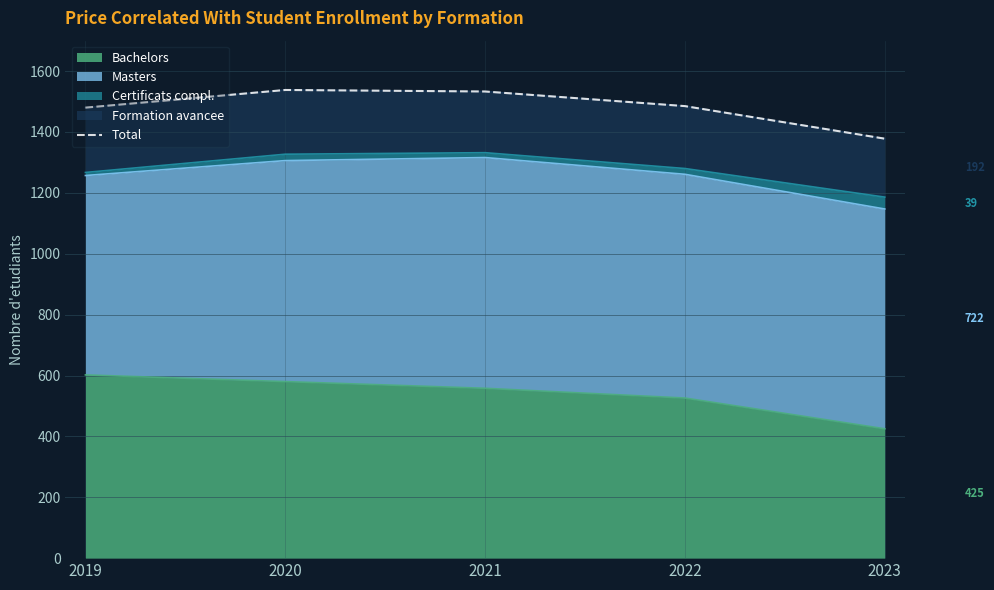

Between 2023 and 2019, which is larger?

2019